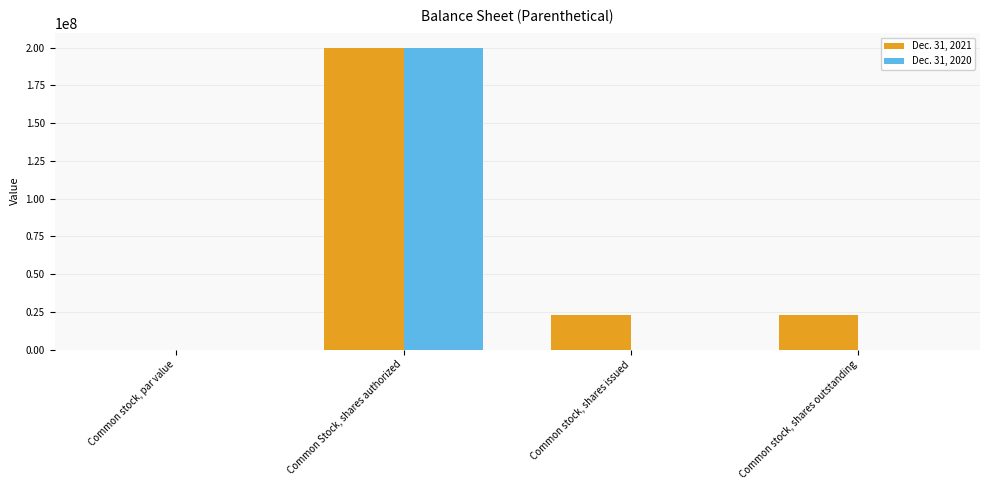

True or false: Dec. 31, 2021 has a value of 13880374.1 at Common stock, shares outstanding.

False